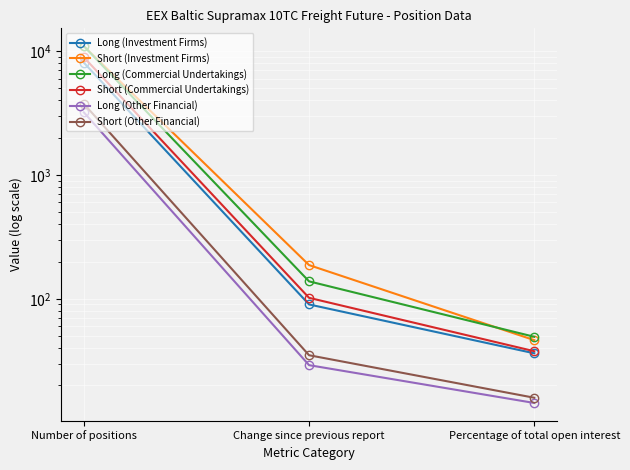

Rank the series by their maximum value, from lowest to highest.

Long (Other Financial), Short (Other Financial), Long (Investment Firms), Short (Commercial Undertakings), Short (Investment Firms), Long (Commercial Undertakings)